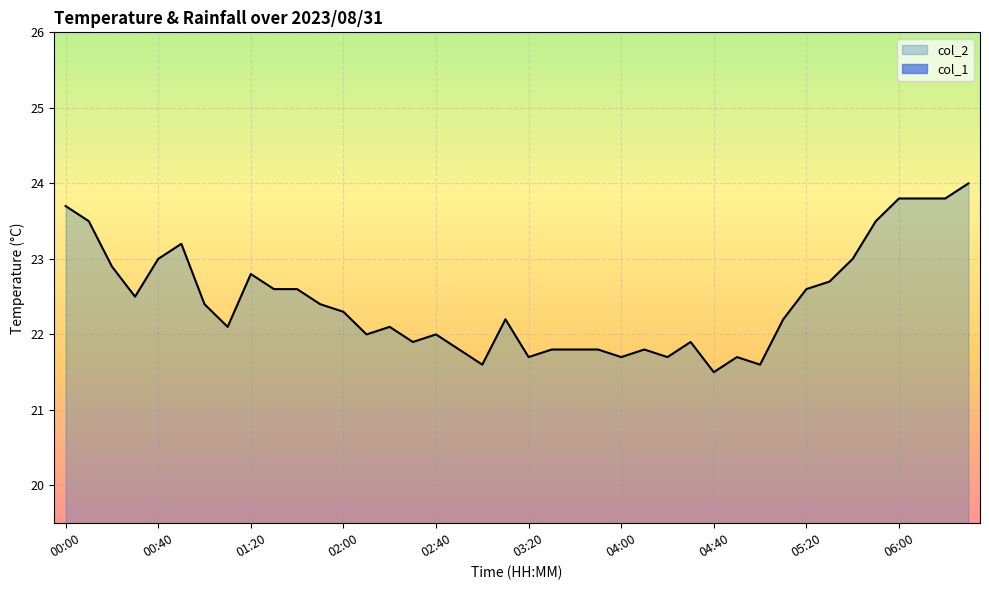

At which category does the data reach its first local peak?

00:50